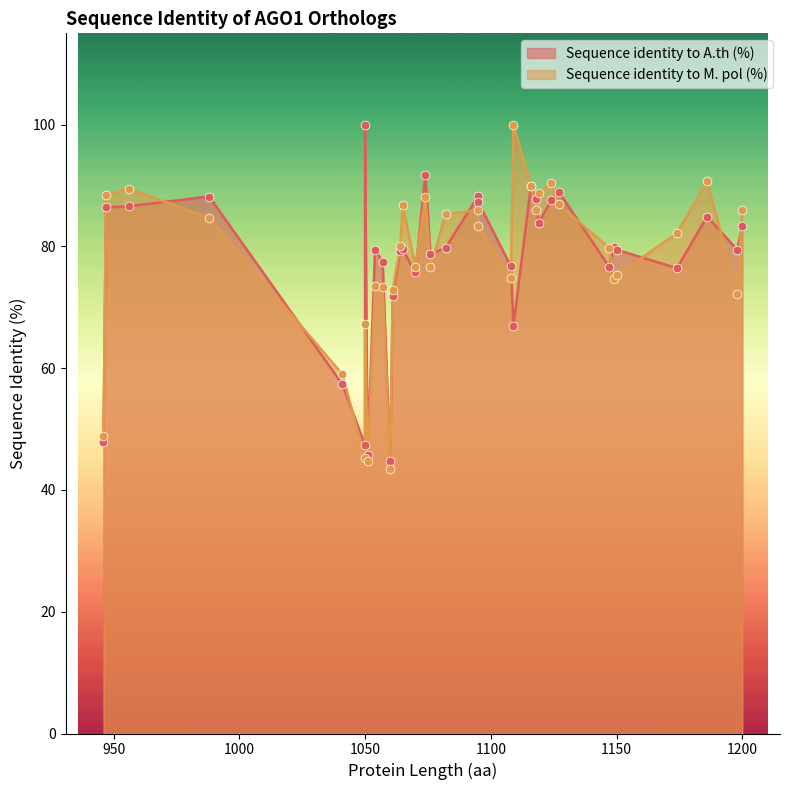

Is the value of Sequence identity to A.th (%) at 8 greater than the value of Sequence identity to M. pol (%) at 30?

No